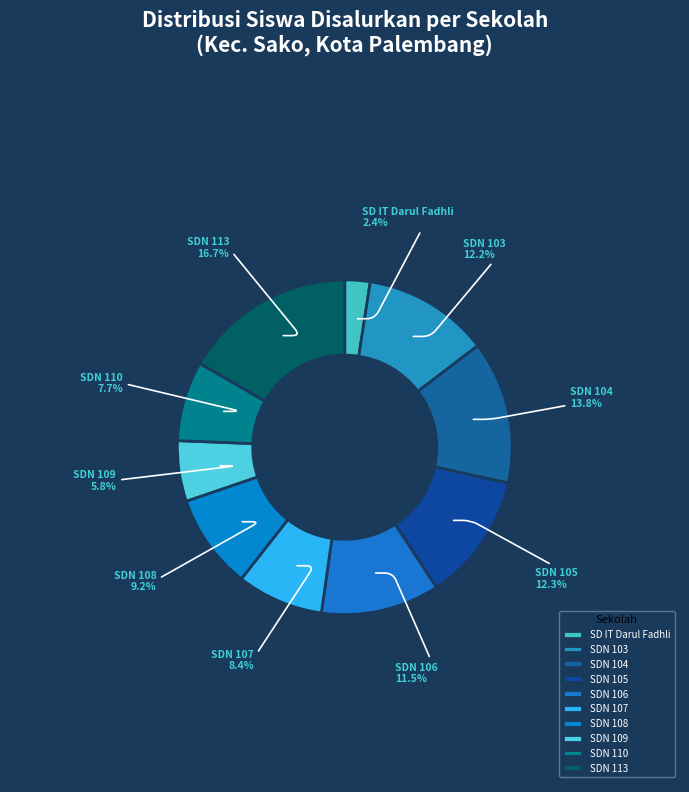

Do SDN 104 and SDN 108 together represent more than half of the pie?

No